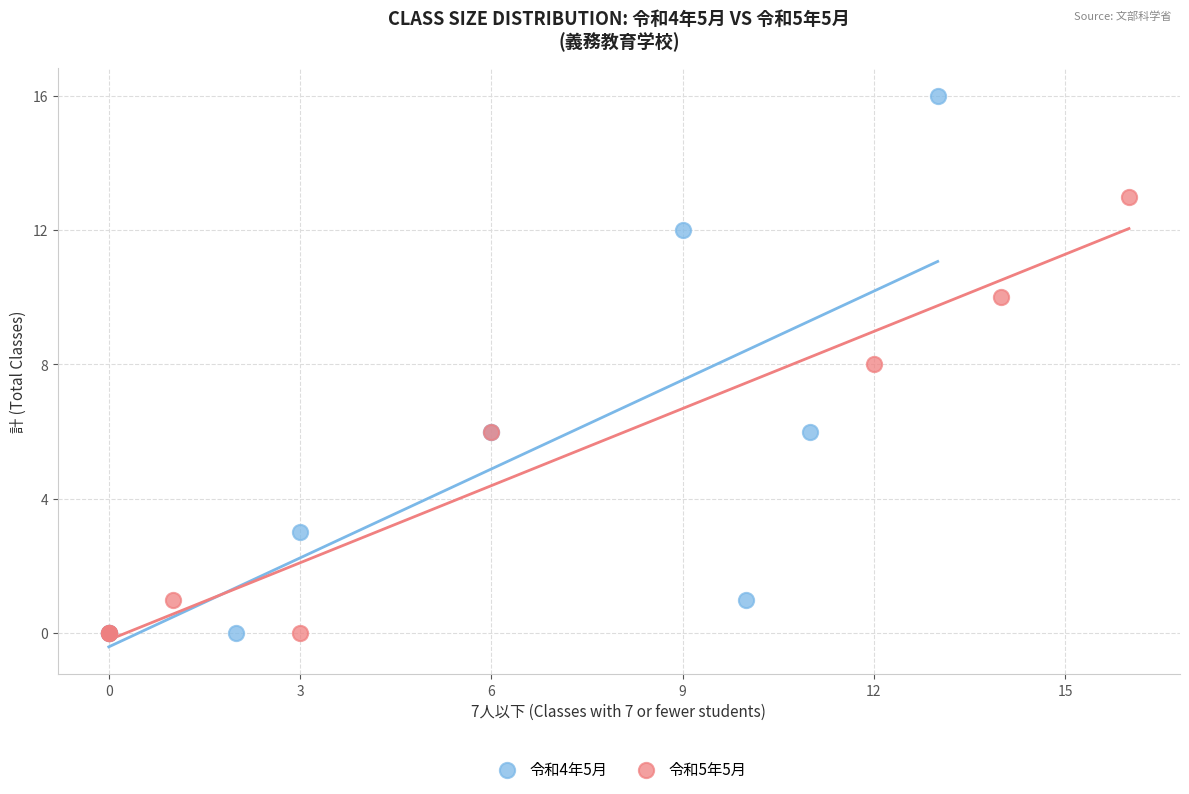

Which series contains the highest Y value?

令和4年5月